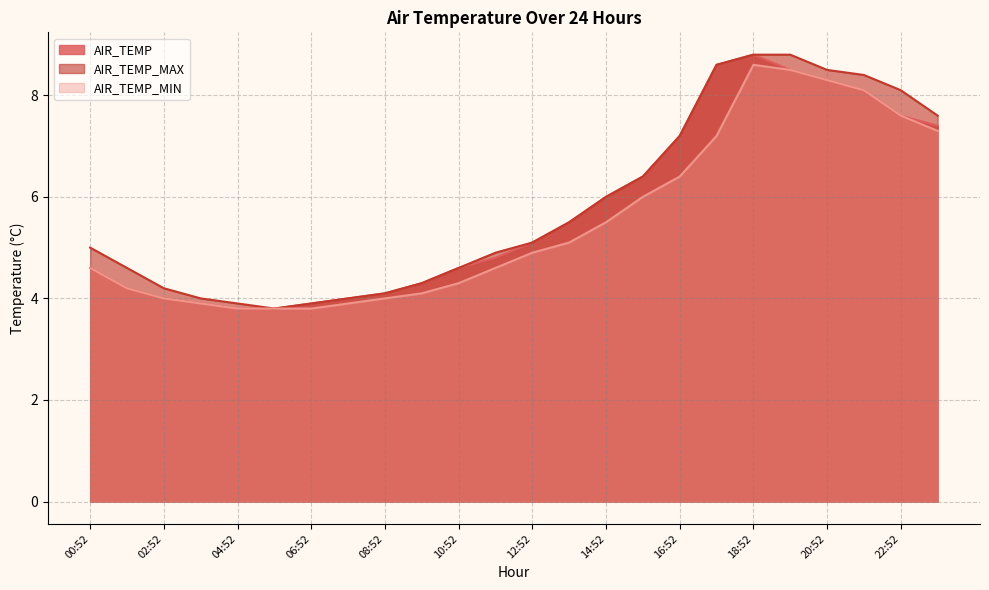

Is it true that AIR_TEMP_MAX equals 1.3 at 07:52?

False